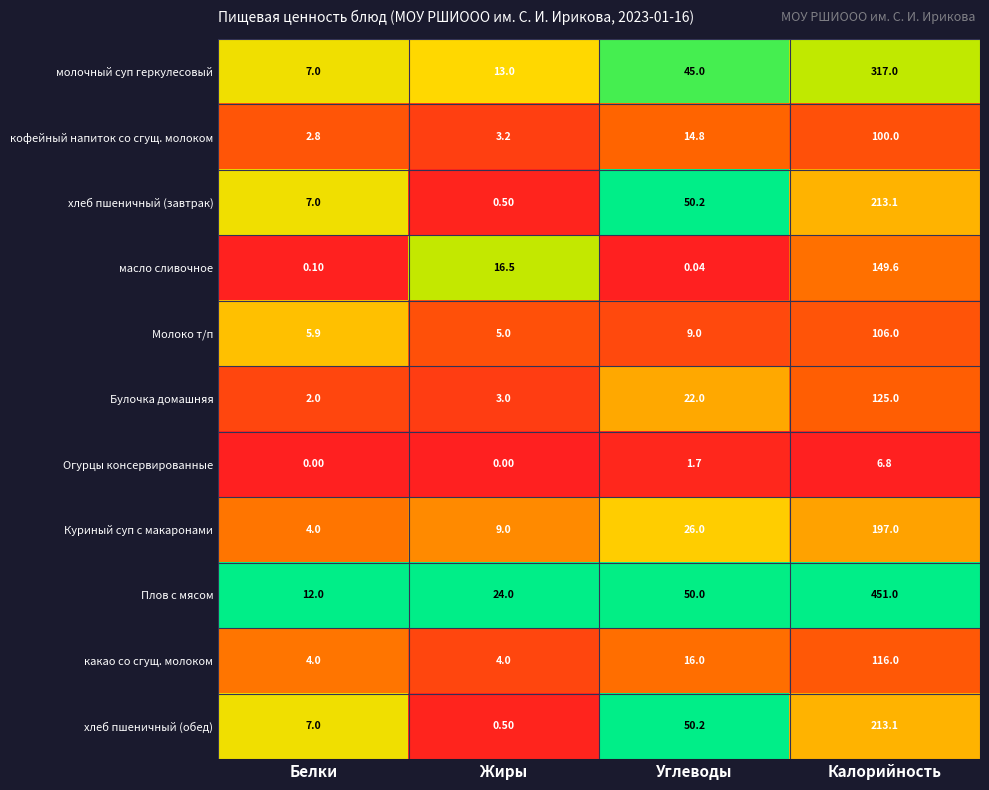

Rank the categories by хлеб пшеничный (обед) value from lowest to highest.

Жиры, Белки, Углеводы, Калорийность